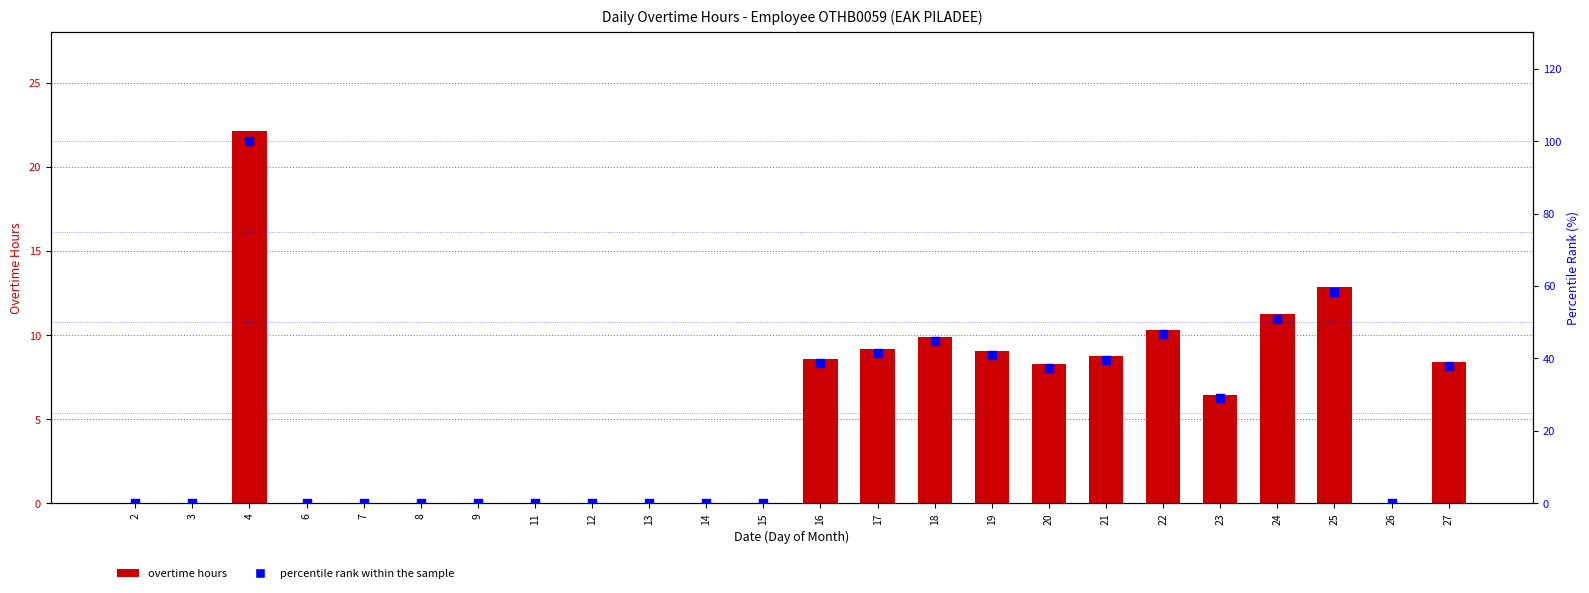

What are all the series names shown in the legend?

overtime hours, percentile rank within the sample